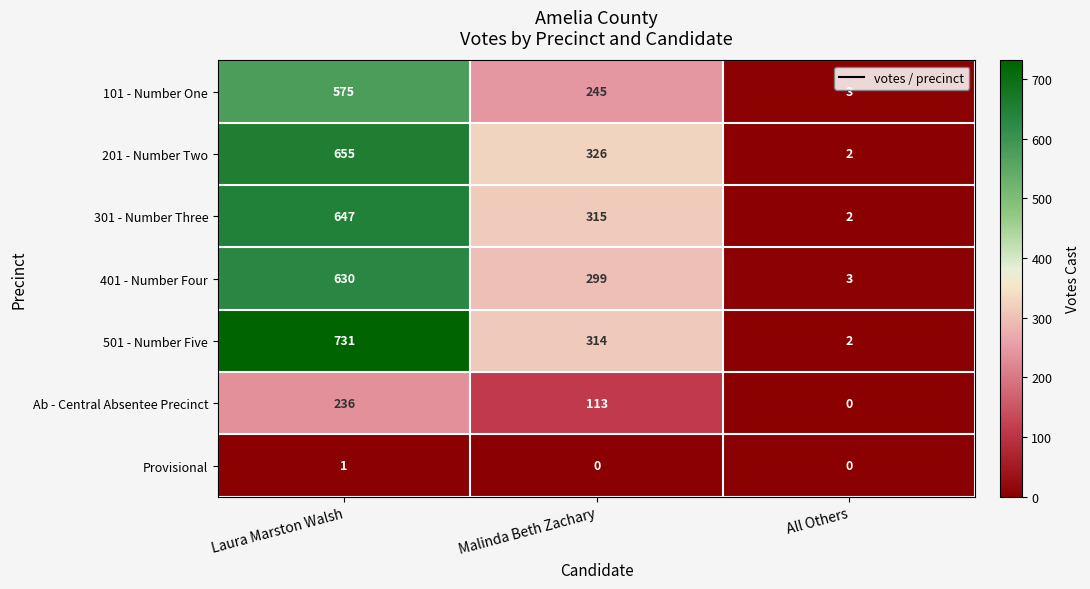

At which category is the sum across all series the highest?

Laura Marston Walsh